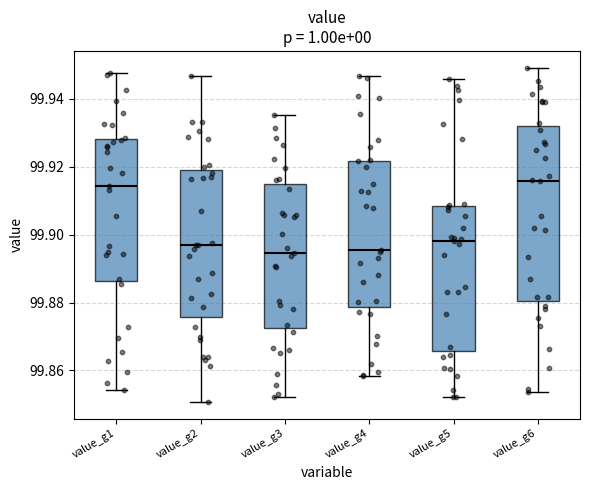

Where is the upper edge of the box for value_g5 on the y-axis? The values are not printed on the chart, so give them approximately, as read against the axis.

99.908